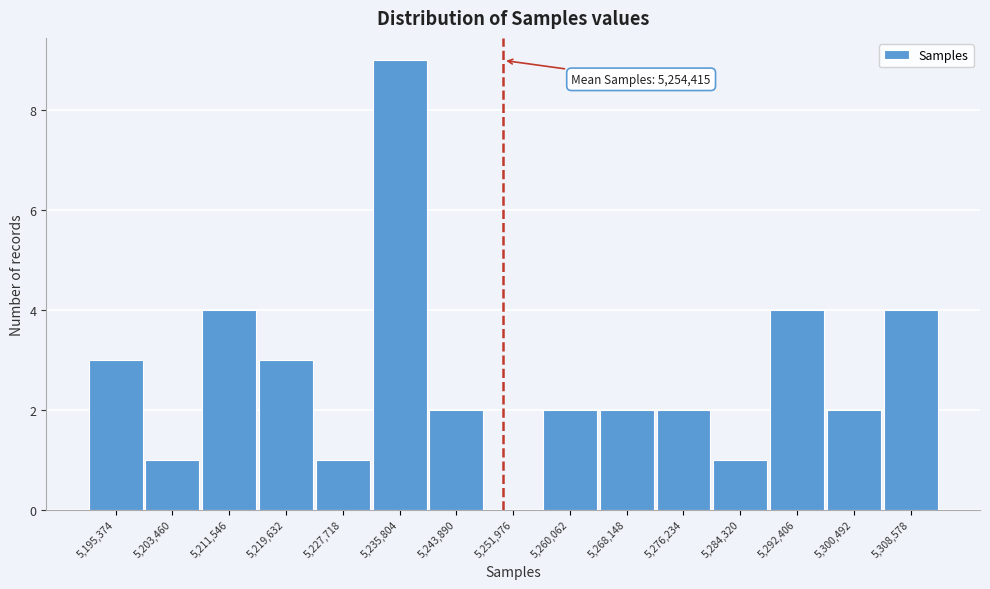

Reading right to left, what are all the values shown in this chart?

5,308,578=4	5,300,492=2	5,292,406=4	5,284,320=1	5,276,234=2	5,268,148=2	5,260,062=2	5,251,976=0	5,243,890=2	5,235,804=9	5,227,718=1	5,219,632=3	5,211,546=4	5,203,460=1	5,195,374=3